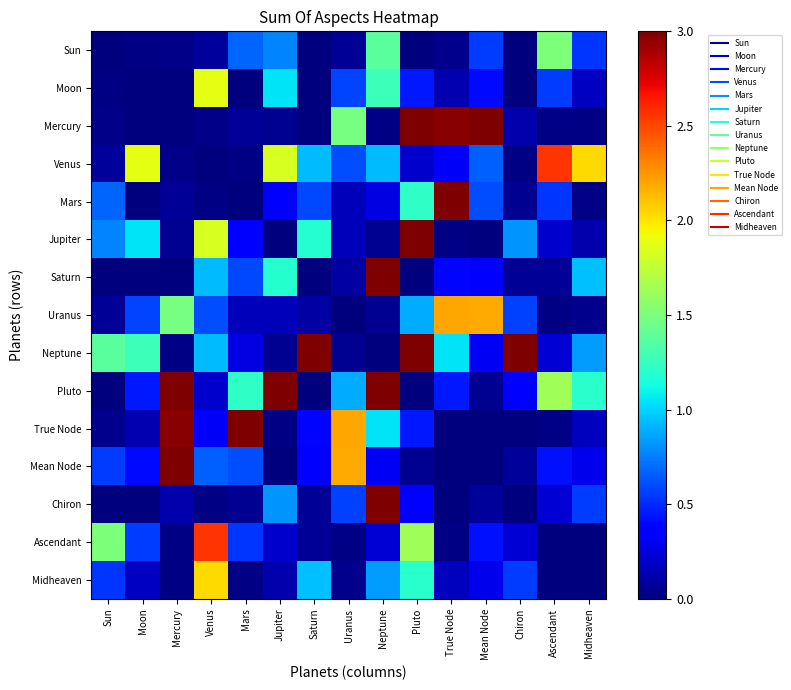

At which category does the chart reach its minimum across all series?

Sun